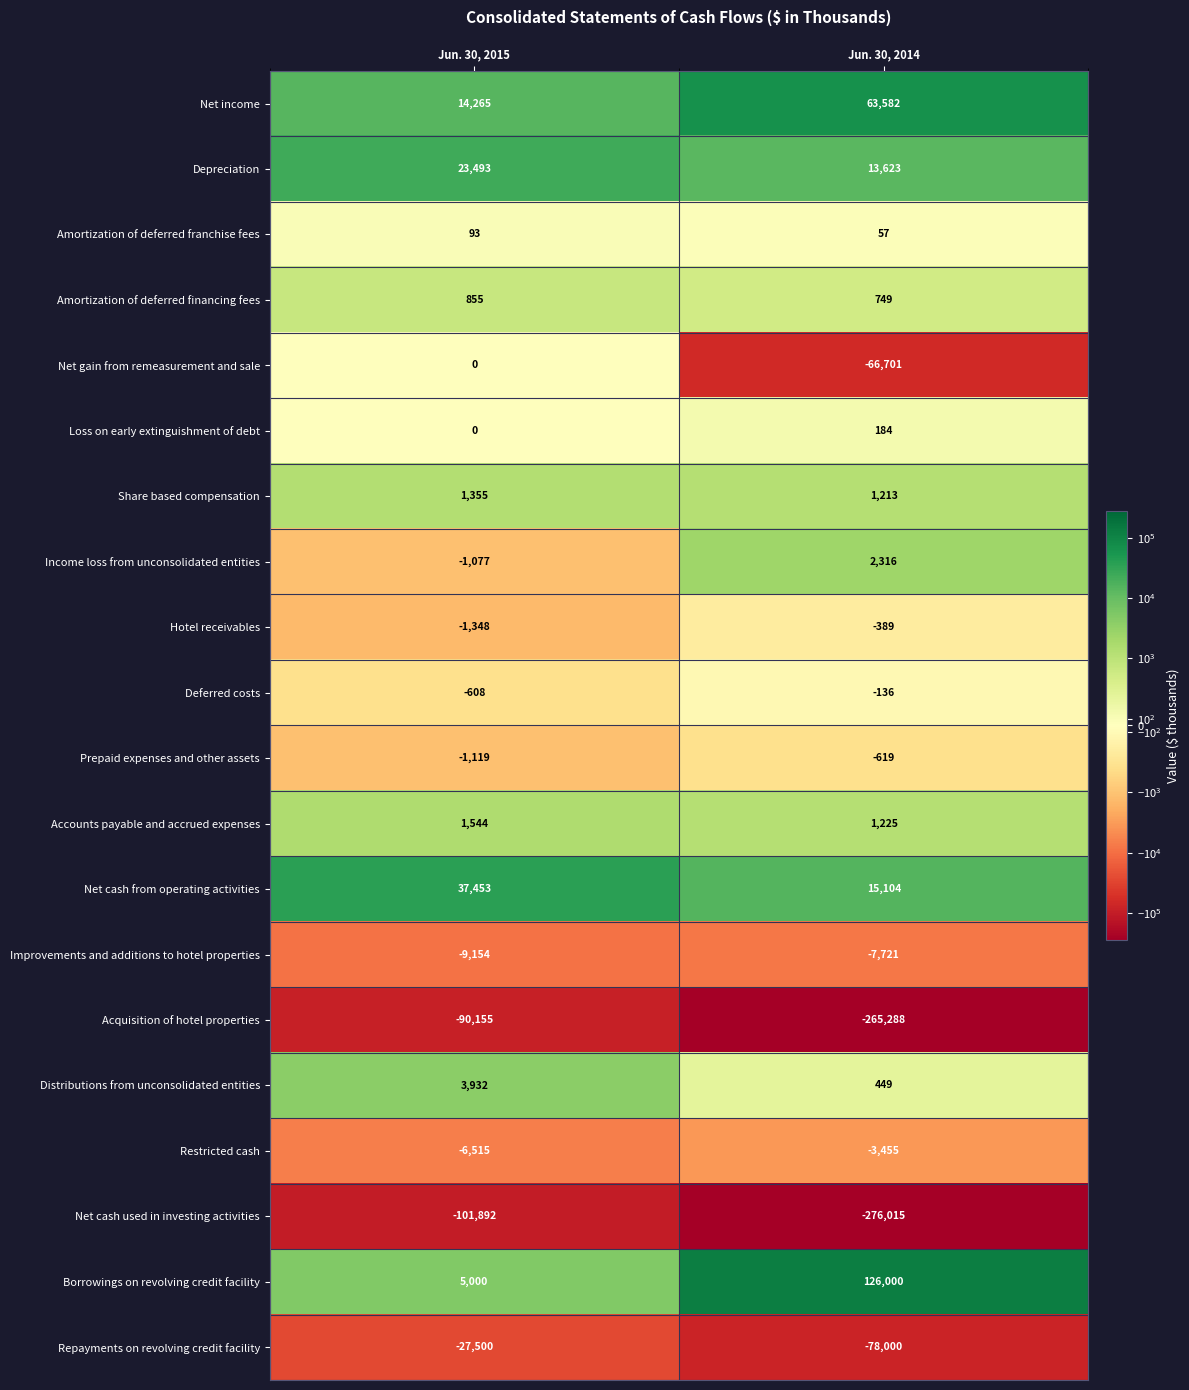

Count the number of categories in the chart.

2